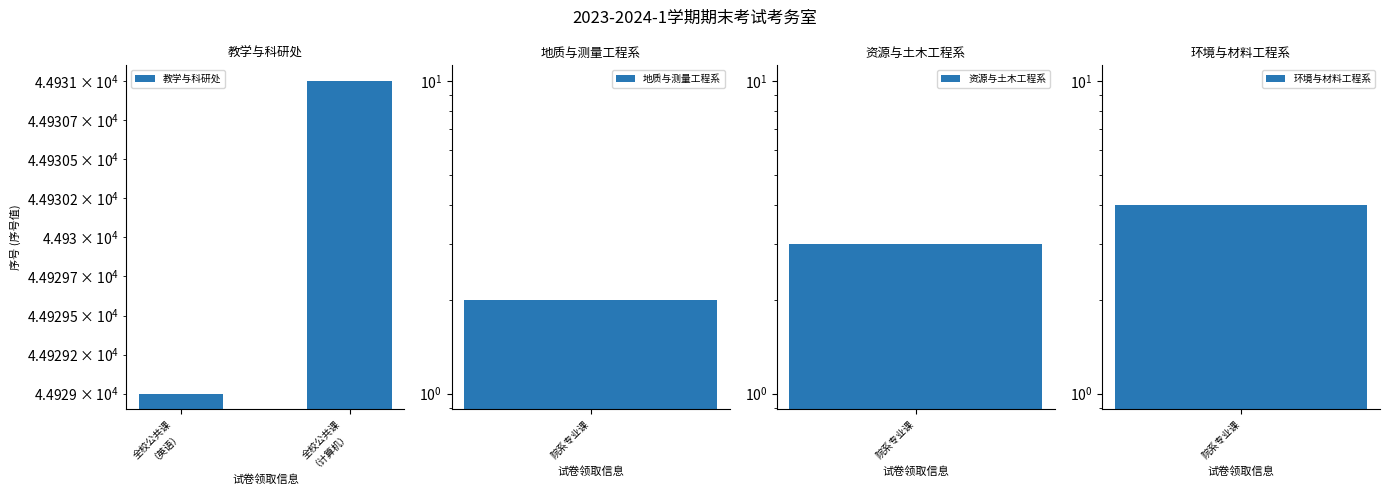

Is it true that the value at 全校公共课
（计算机） is 69200?

False